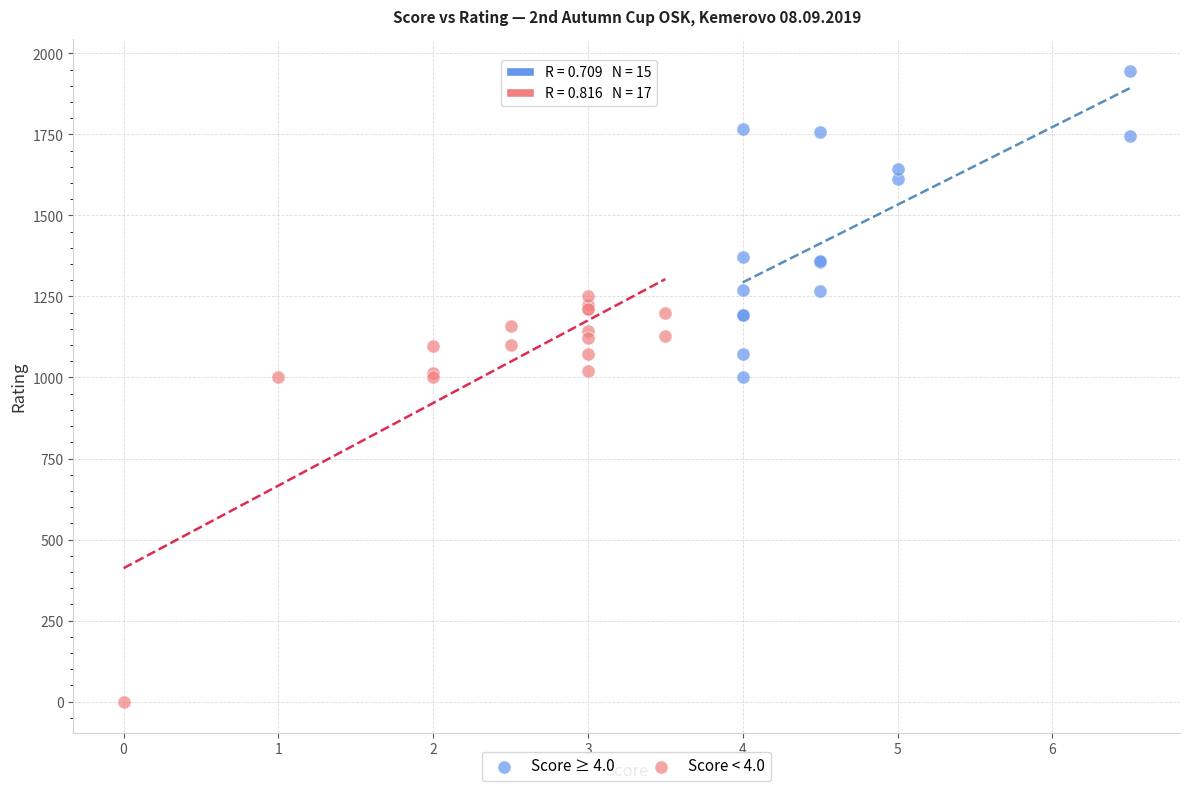

Which series contains the lowest Y value?

Score < 4.0